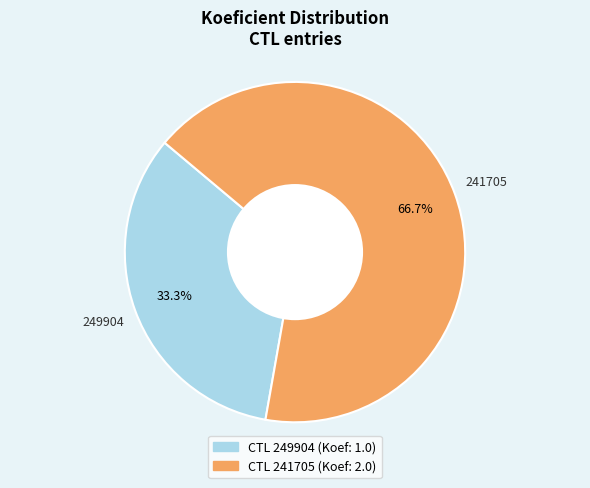

Is there a majority slice in this chart?

Yes